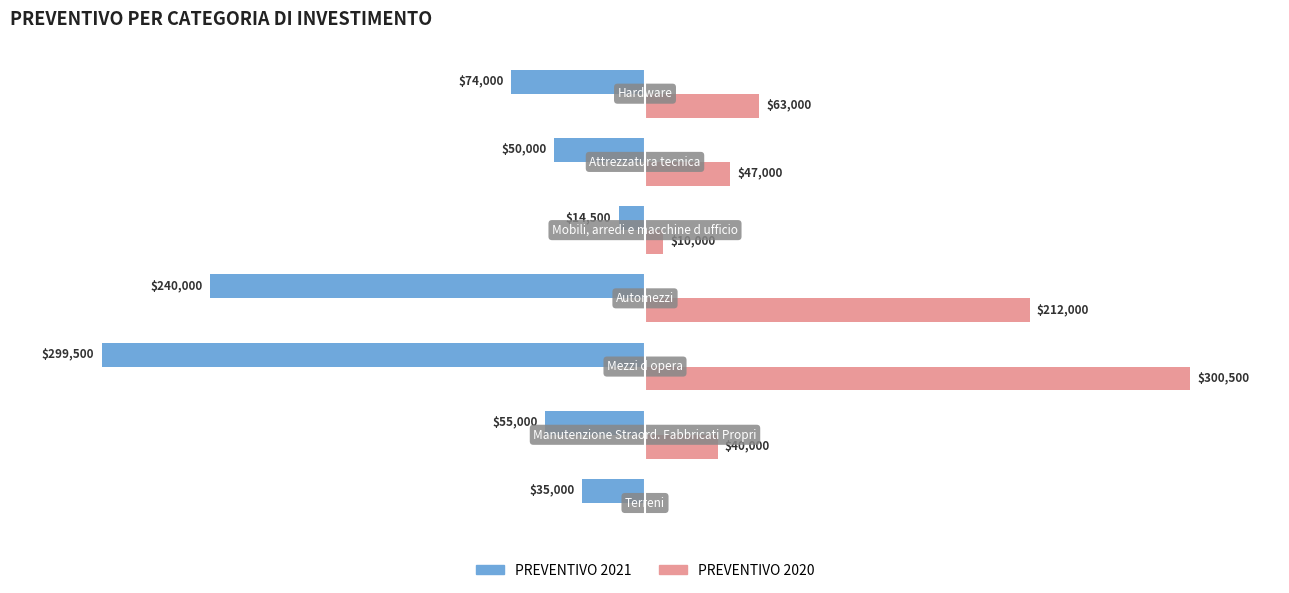

Which series has the largest total across all categories?

PREVENTIVO 2020